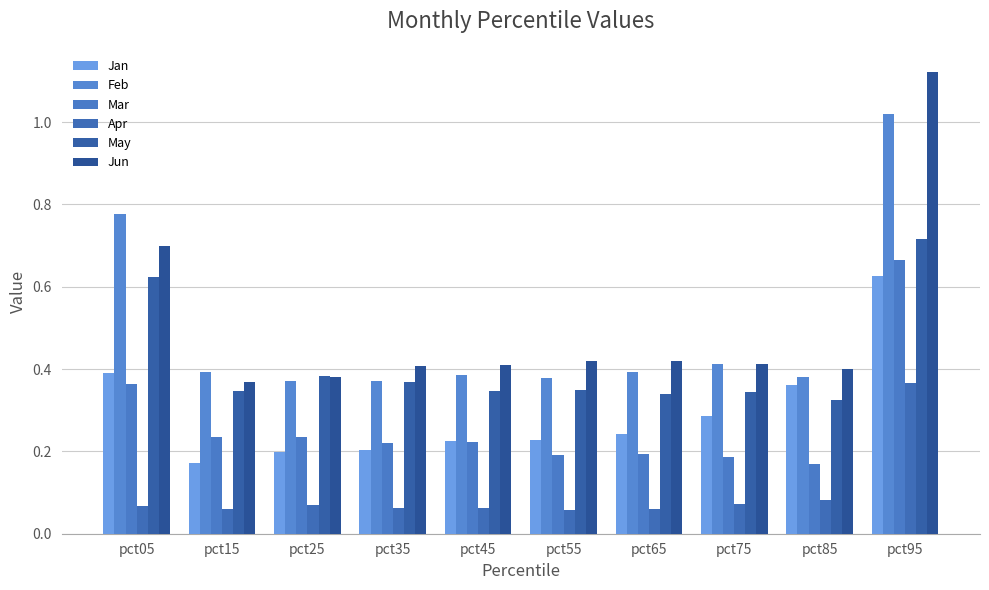

Which series has the largest range (max minus min)?

Jun